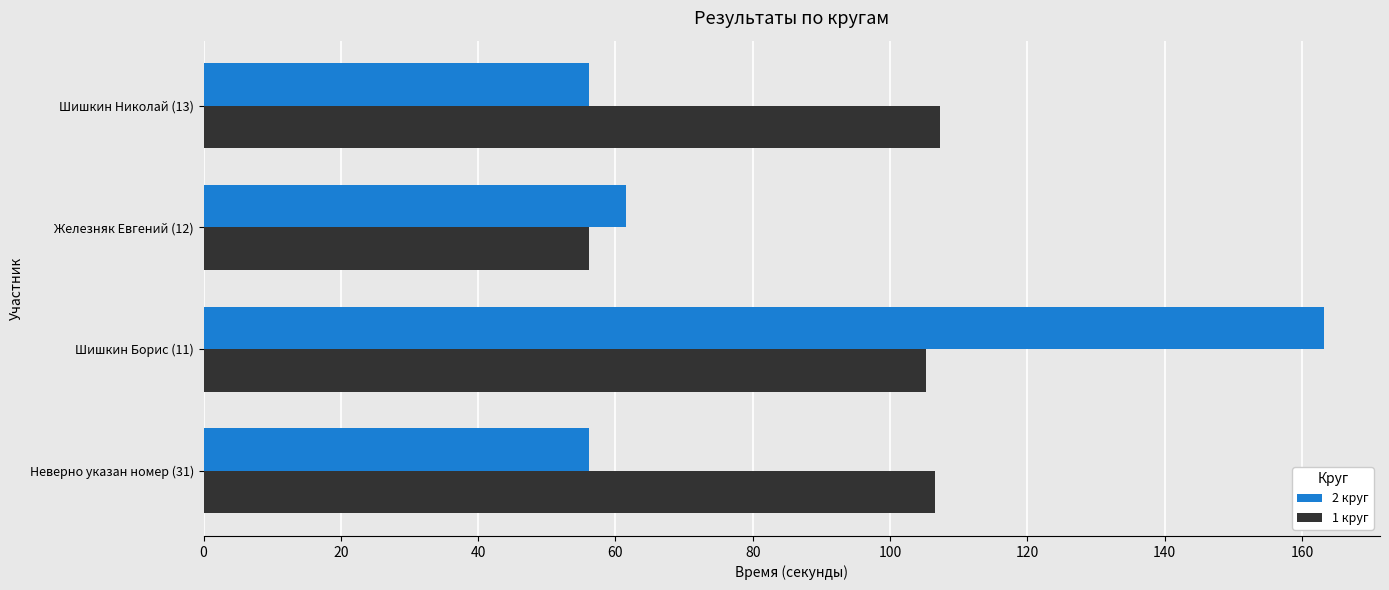

What is the difference between the 2 круг values at Железняк Евгений (12) and Неверно указан номер (31)?

5.4